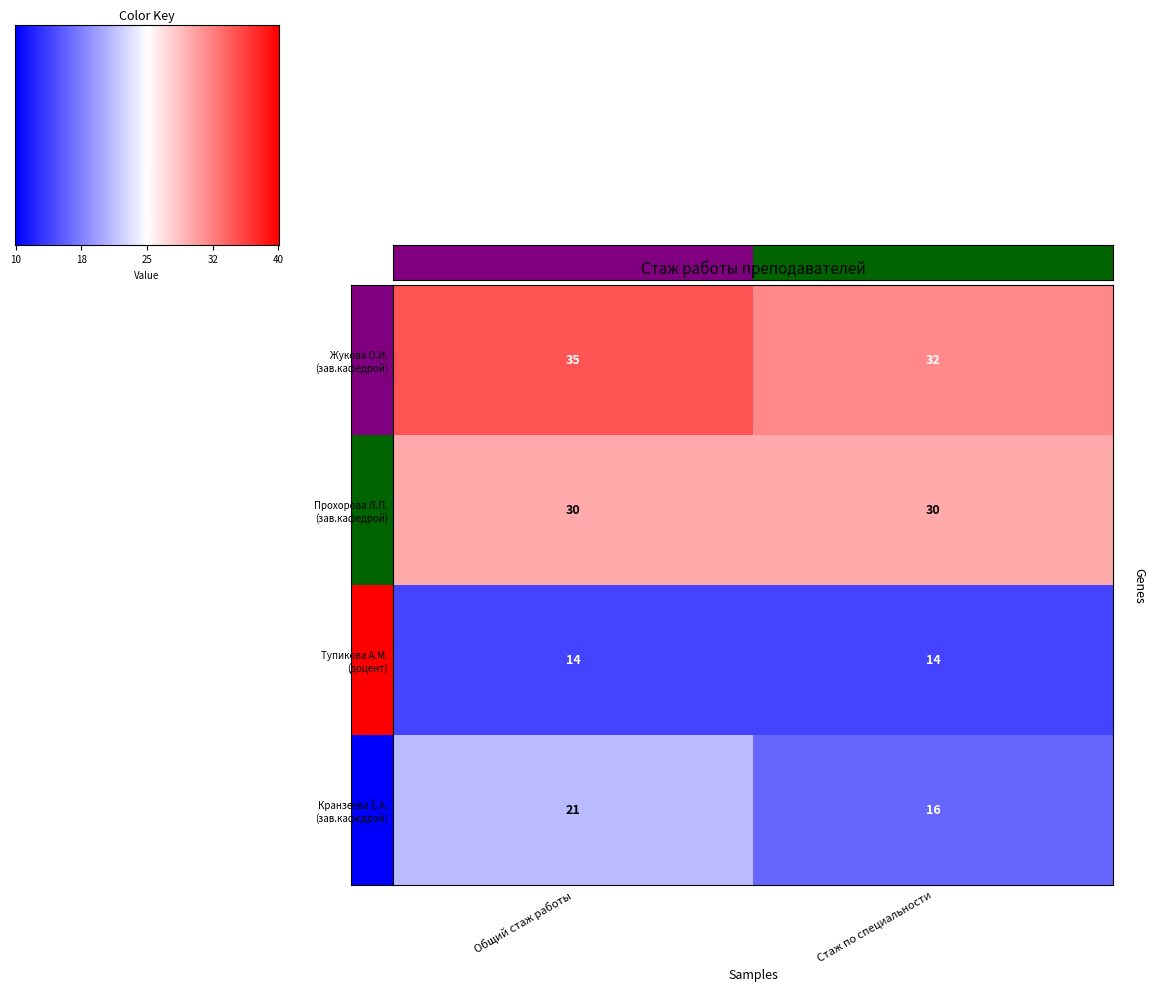

What is the smallest value displayed?

14